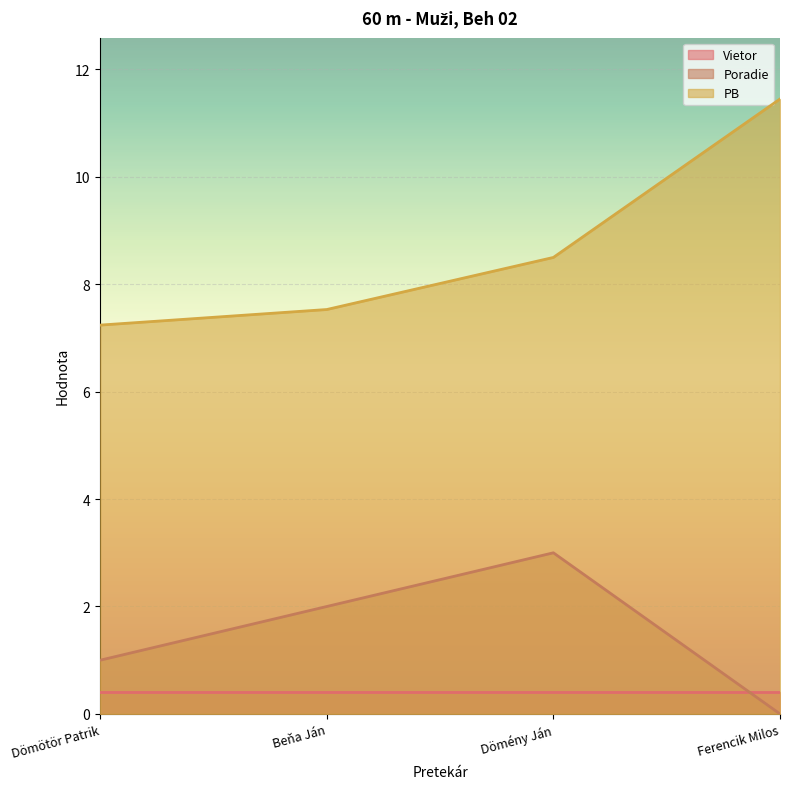

Read the PB value at Dömény Ján.

8.5